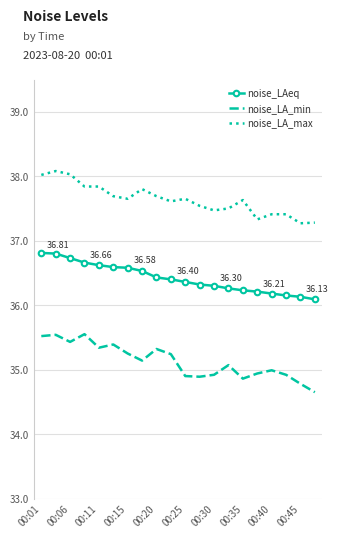

What is the difference between the maximum and minimum values in the noise_LAeq series?

0.7